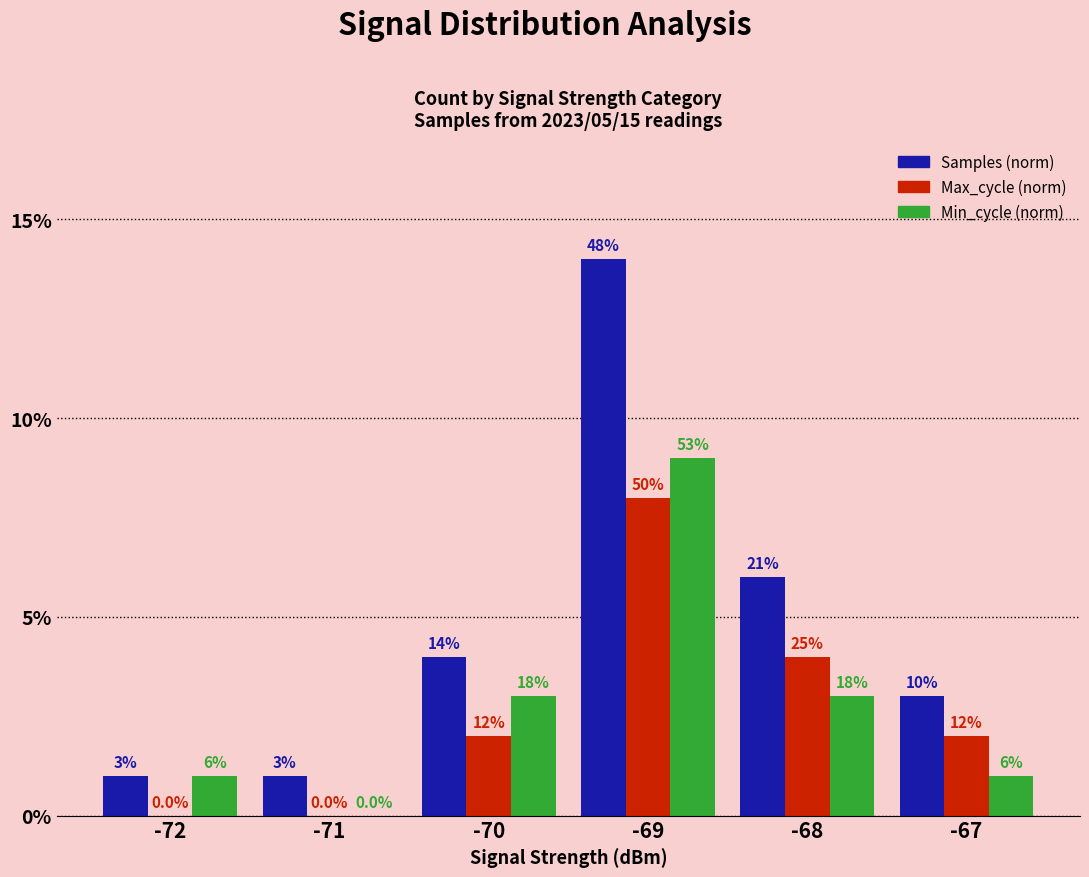

Which series has the largest range (max minus min)?

Samples (norm)